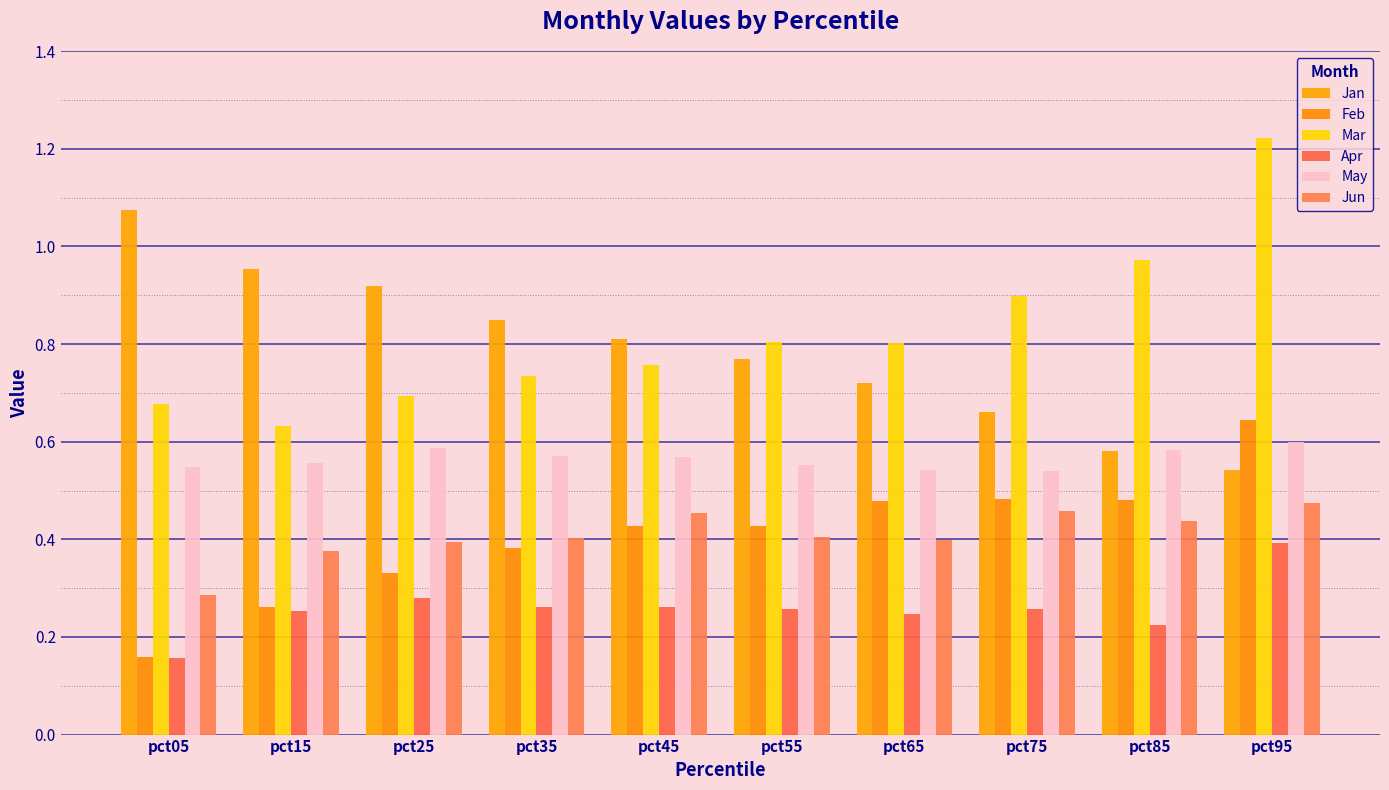

Is the value of Apr at pct25 greater than the value of May at pct35?

No